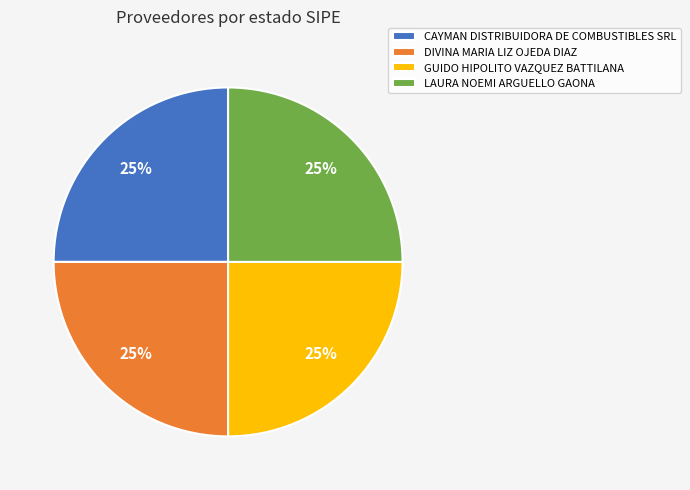

The LAURA NOEMI ARGUELLO GAONA slice represents 36% of the pie. True or false?

False